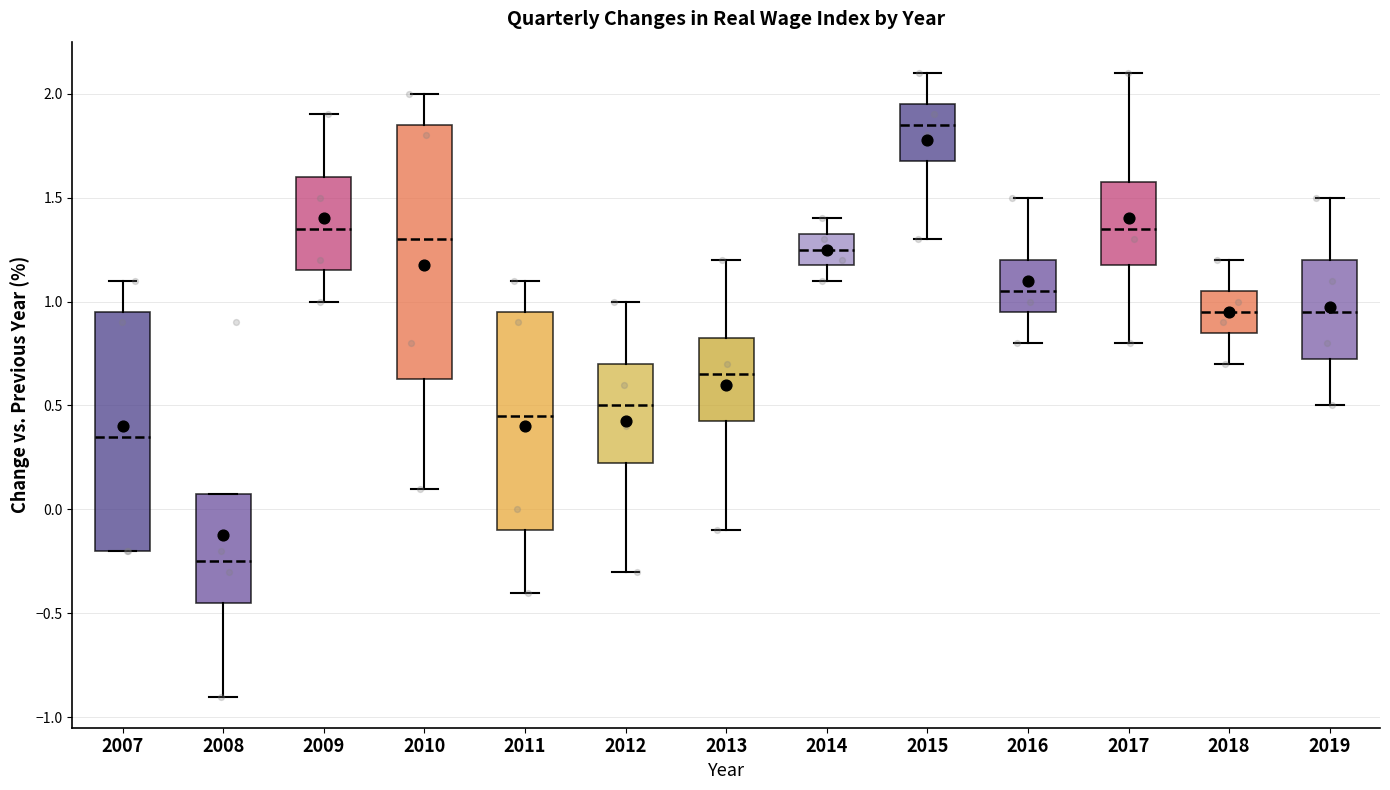

Reading left to right, read every box against the y-axis: the position of its median line, the range the box covers, and the ends of its whiskers. The values are not printed on the chart, so give them approximately, as read against the axis.

2007: median 0.35, box -0.20 to 0.95, whiskers -0.20 to 1.10
2008: median -0.25, box -0.45 to 0.10, whiskers -0.90 to 0.10
2009: median 1.35, box 1.15 to 1.60, whiskers 1.00 to 1.90
2010: median 1.30, box 0.65 to 1.85, whiskers 0.10 to 2.00
2011: median 0.45, box -0.10 to 0.95, whiskers -0.40 to 1.10
2012: median 0.50, box 0.25 to 0.70, whiskers -0.30 to 1.00
2013: median 0.65, box 0.45 to 0.85, whiskers -0.10 to 1.20
2014: median 1.25, box 1.20 to 1.35, whiskers 1.10 to 1.40
2015: median 1.85, box 1.70 to 1.95, whiskers 1.30 to 2.10
2016: median 1.05, box 0.95 to 1.20, whiskers 0.80 to 1.50
2017: median 1.35, box 1.20 to 1.60, whiskers 0.80 to 2.10
2018: median 0.95, box 0.85 to 1.05, whiskers 0.70 to 1.20
2019: median 0.95, box 0.75 to 1.20, whiskers 0.50 to 1.50